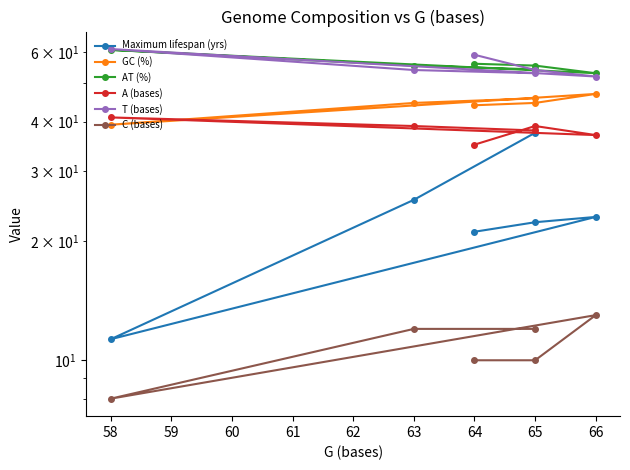

True or false: A (bases) and Maximum lifespan (yrs) cross at least once.

False